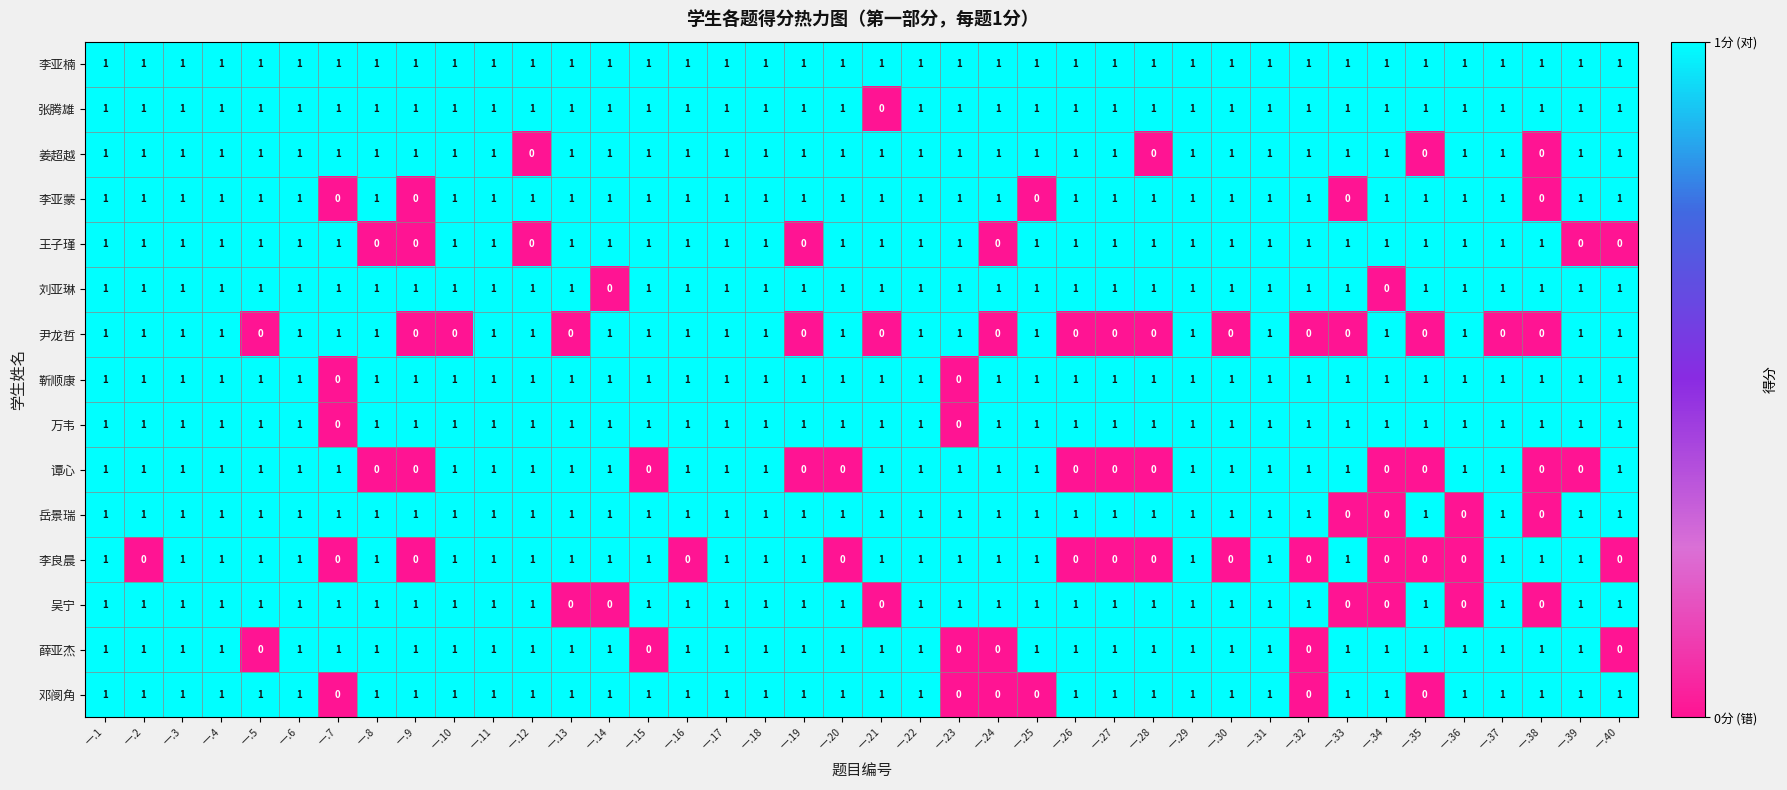

What is the sum of all 李亚楠 values?

40